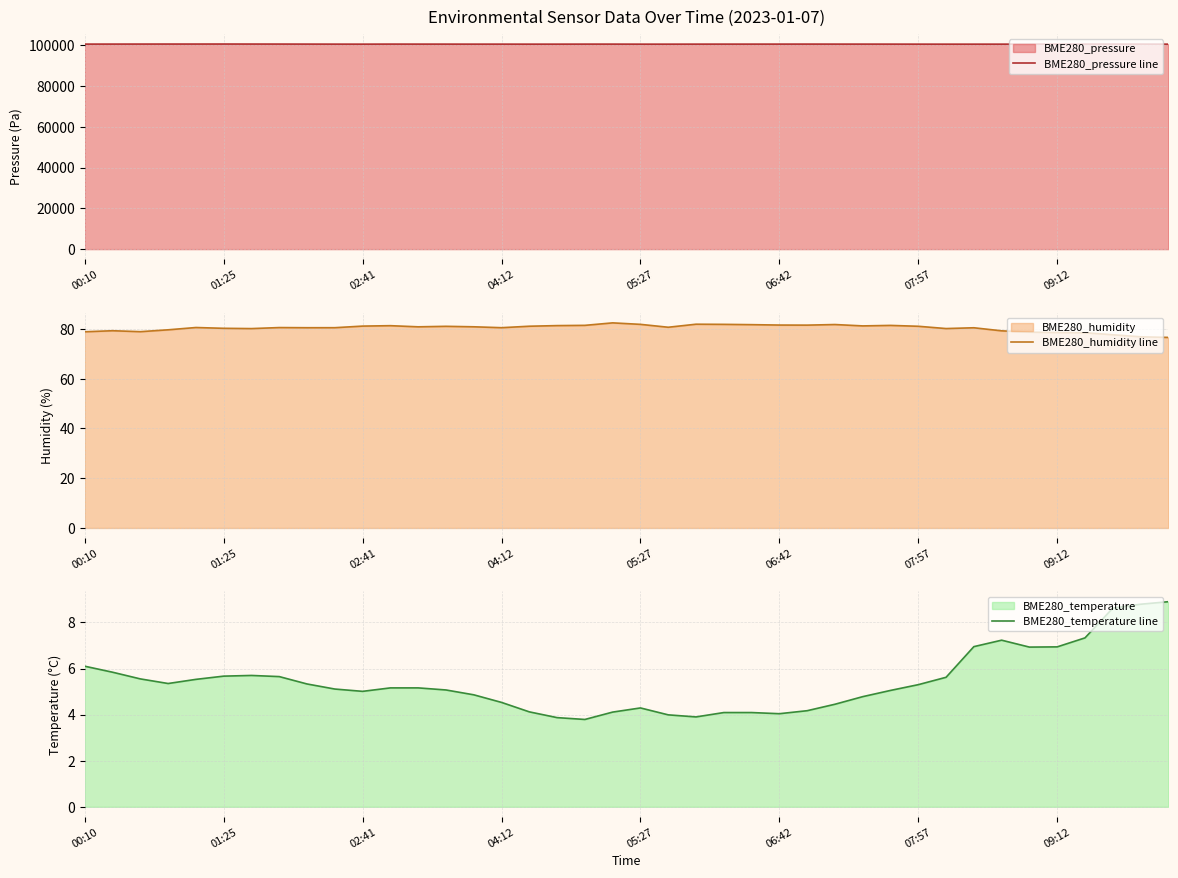

Rank the series by their maximum value, from highest to lowest.

BME280_pressure line, BME280_humidity line, BME280_temperature line